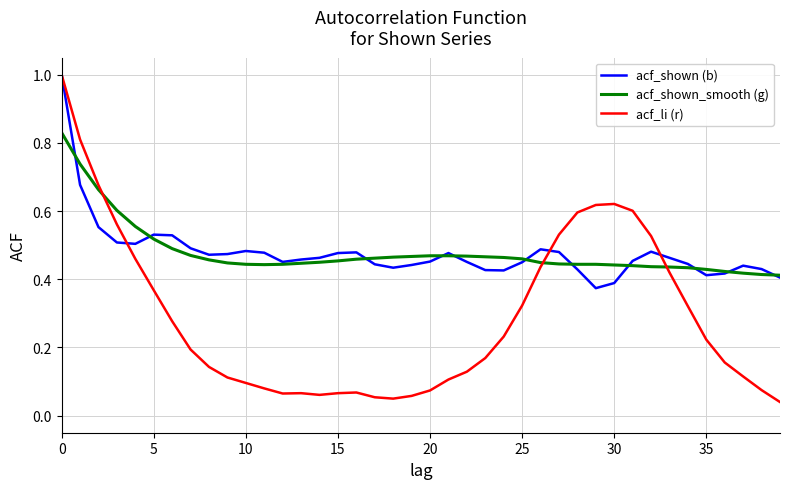

What is the greatest value displayed?

1.0